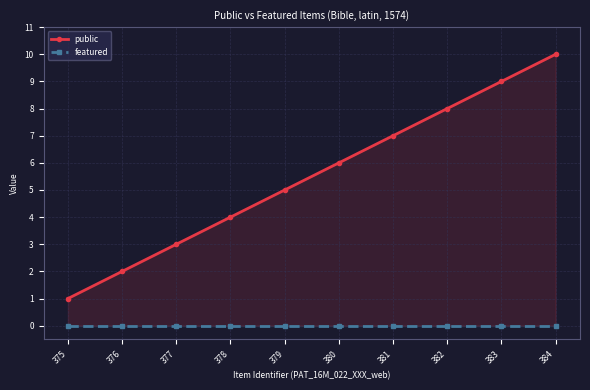

What is the difference between the maximum and minimum values in the public series?

9